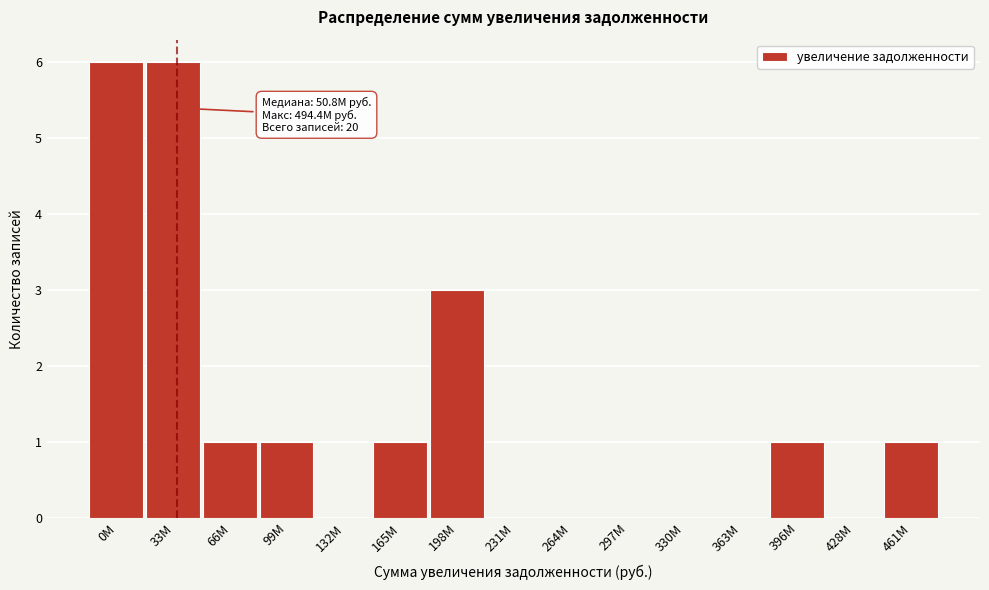

Reading right to left, extract all data points from this chart.

461M=1	428M=0	396M=1	363M=0	330M=0	297M=0	264M=0	231M=0	198M=3	165M=1	132M=0	99M=1	66M=1	33M=6	0M=6